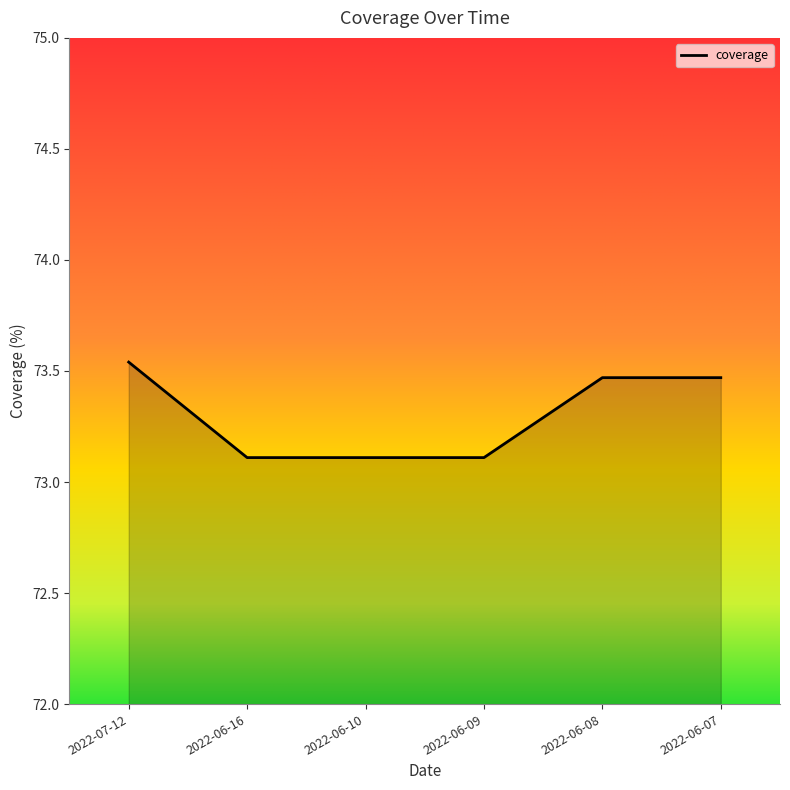

What position from the right is 2022-06-16?

5